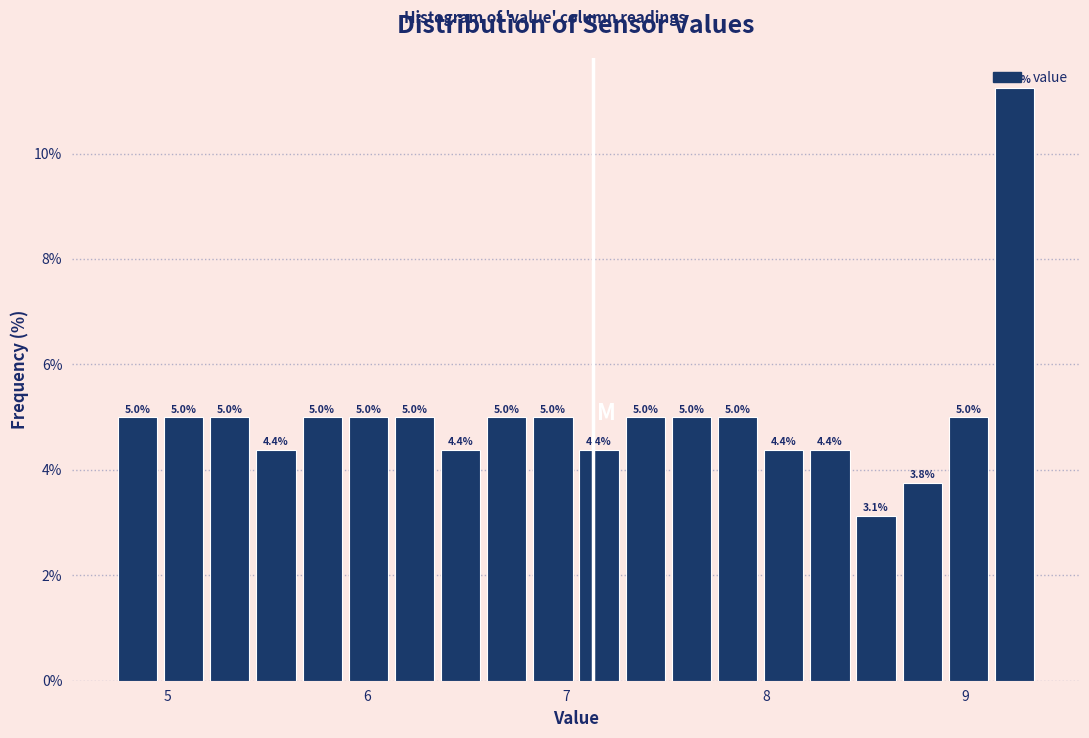

Read against the x-axis, roughly where is the centre of the tallest bar?

9.2